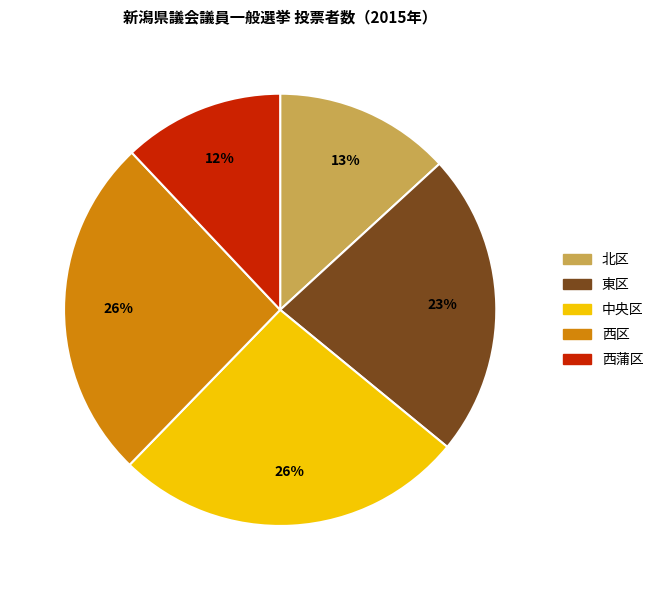

To the nearest percent, what is the combined percentage of 西蒲区 and 東区?

35%